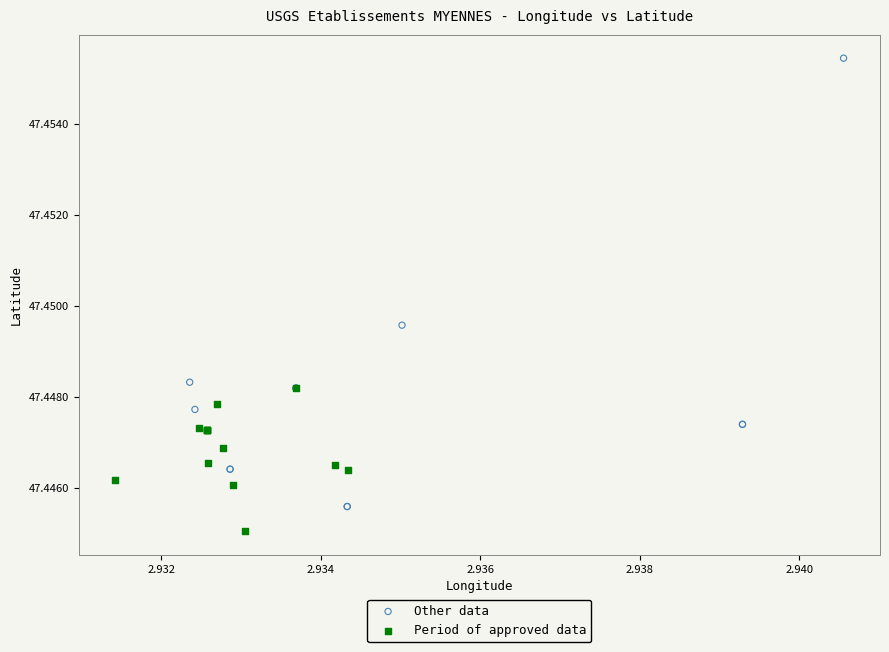

Which series contains the highest Y value?

Other data